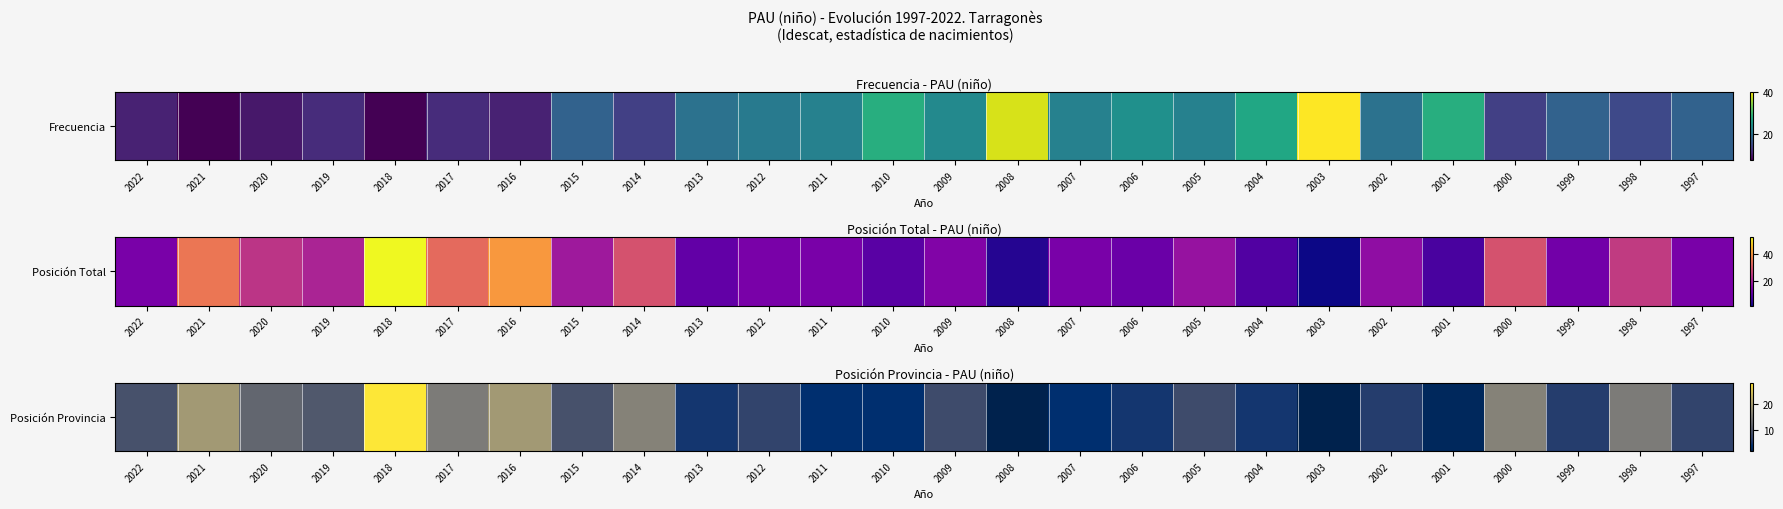

Rank the categories by value from lowest to highest.

2008, 2003, 2001, 2011, 2010, 2007, 2013, 2006, 2004, 2002, 1999, 2012, 1997, 2009, 2005, 2022, 2015, 2019, 2020, 2017, 1998, 2014, 2000, 2021, 2016, 2018